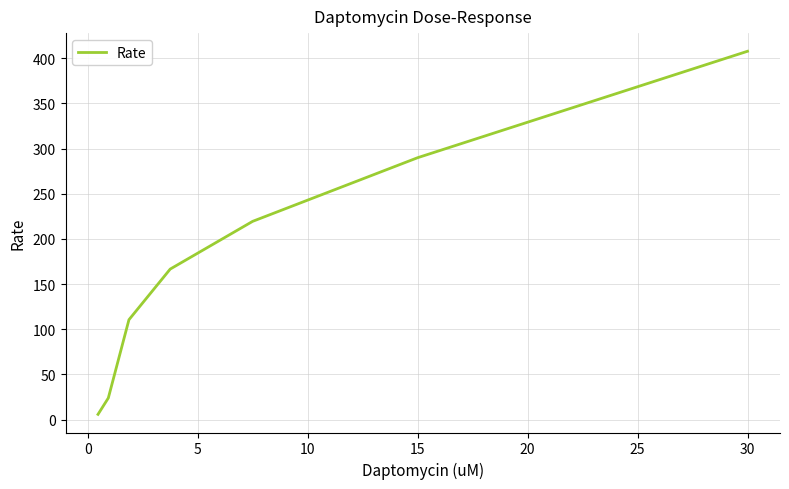

What is the greatest value displayed?

407.6